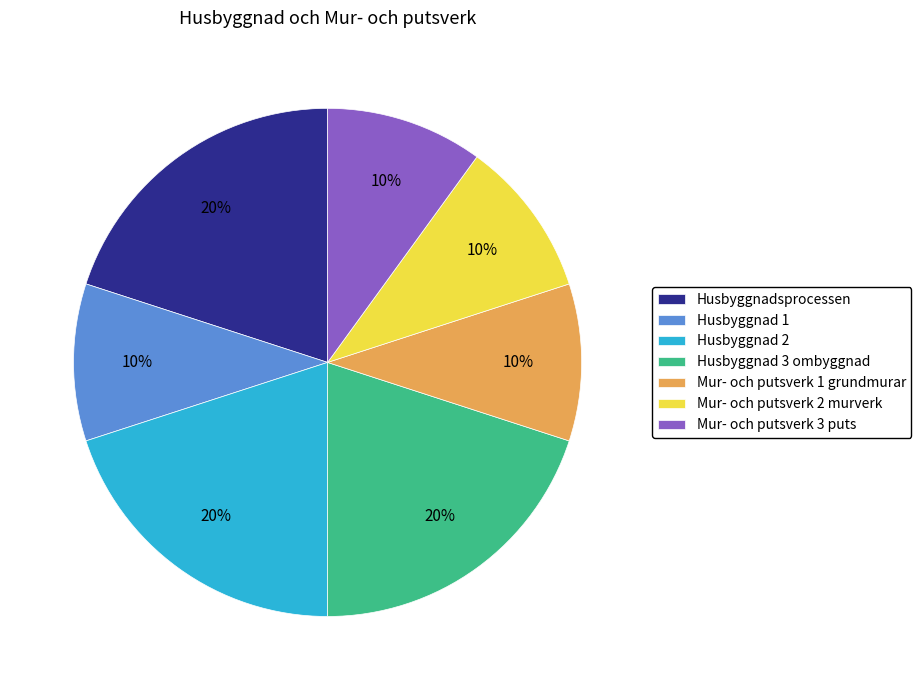

How many segments does this pie chart have?

7